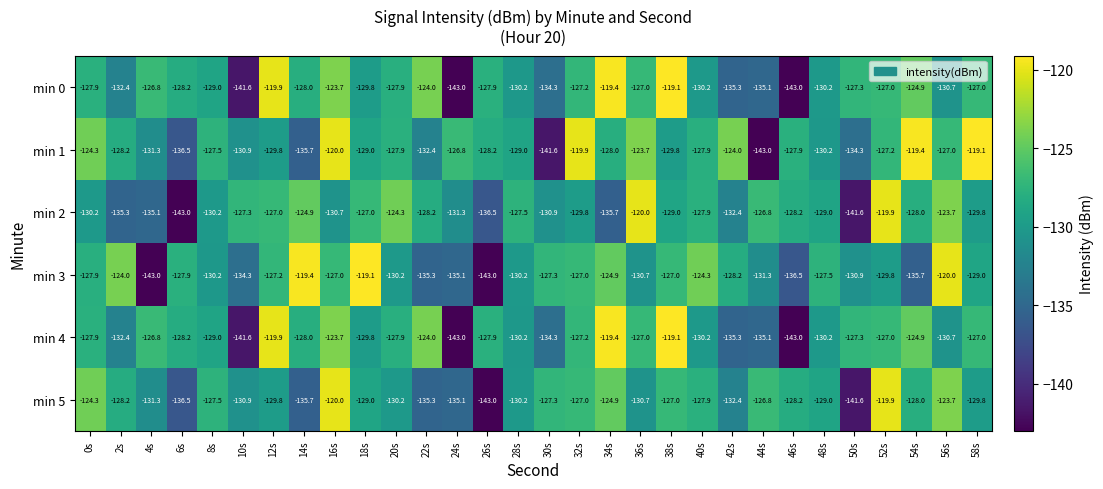

True or false: min 1 has a value of -129.0 at 18s.

True